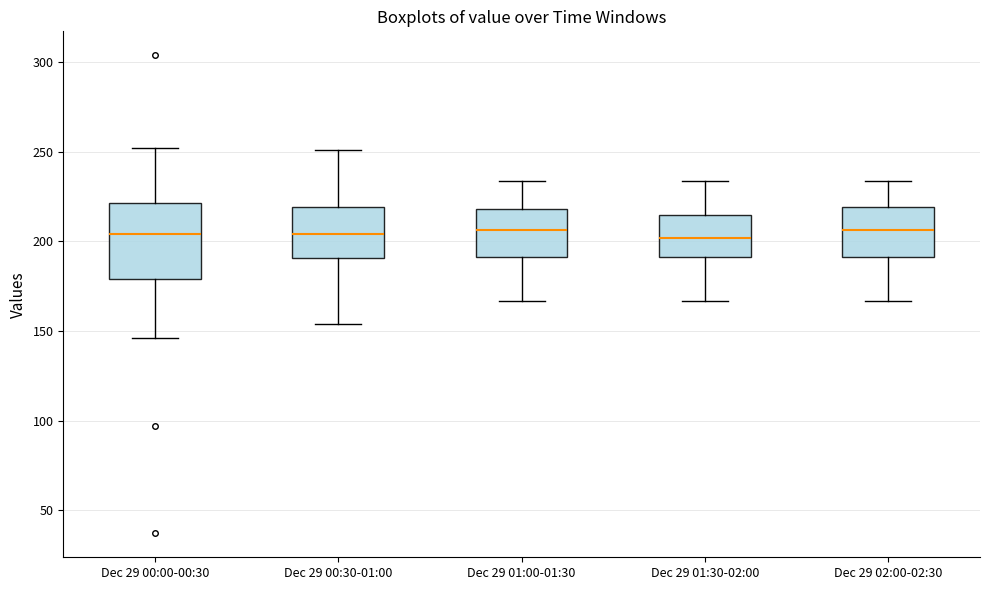

Reading left to right, transcribe this box plot: for each box, give where its median line is, the range the box spans, and where its two whiskers end, as read against the y-axis. The values are not printed on the chart, so give them approximately, as read against the axis.

Dec 29 00:00-00:30: median 205, box 180 to 220, whiskers 145 to 250
Dec 29 00:30-01:00: median 205, box 190 to 220, whiskers 155 to 250
Dec 29 01:00-01:30: median 205, box 190 to 220, whiskers 165 to 235
Dec 29 01:30-02:00: median 200, box 190 to 215, whiskers 165 to 235
Dec 29 02:00-02:30: median 205, box 190 to 220, whiskers 165 to 235